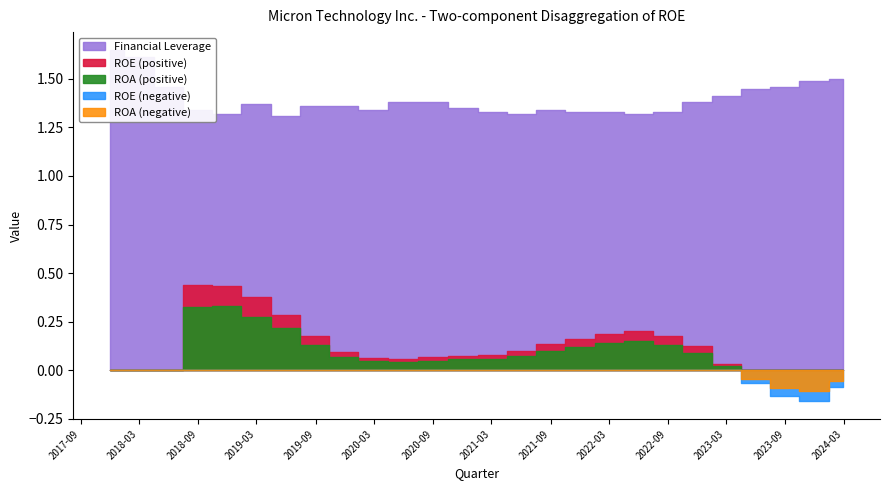

How many data points in ROA are above 0?

19